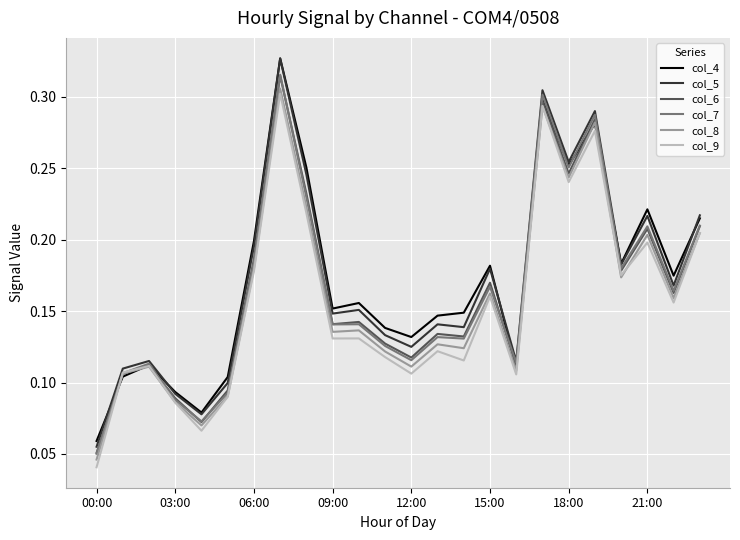

In col_4, how many points are higher than both neighbors (excluding endpoints)?

7